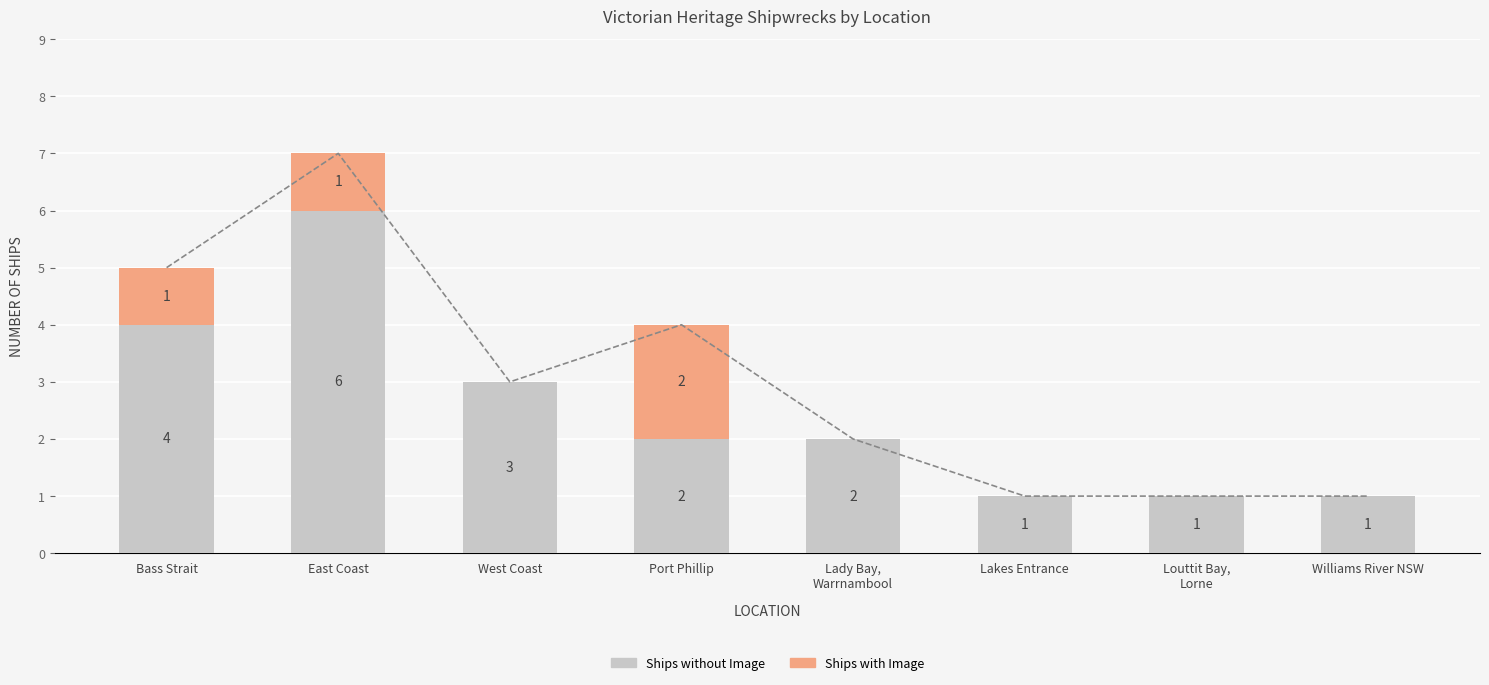

Reading right to left, list all the values displayed in this chart.

Ships without Image: 1	1	1	2	2	3	6	4
Ships with Image: 0	0	0	0	2	0	1	1